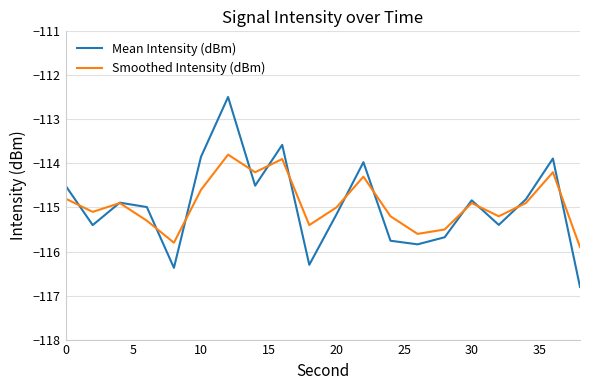

Which series has the widest spread of values?

Mean Intensity (dBm)